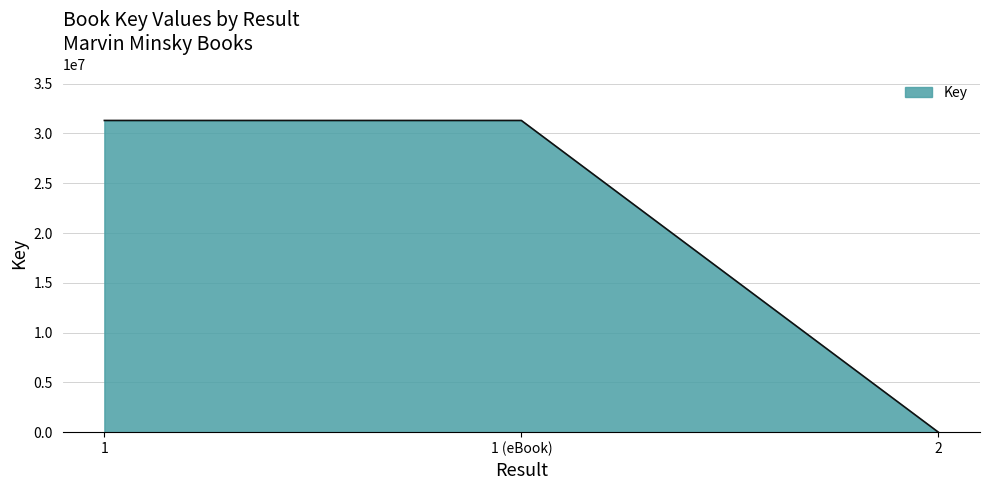

How many distinct data groups are displayed?

1